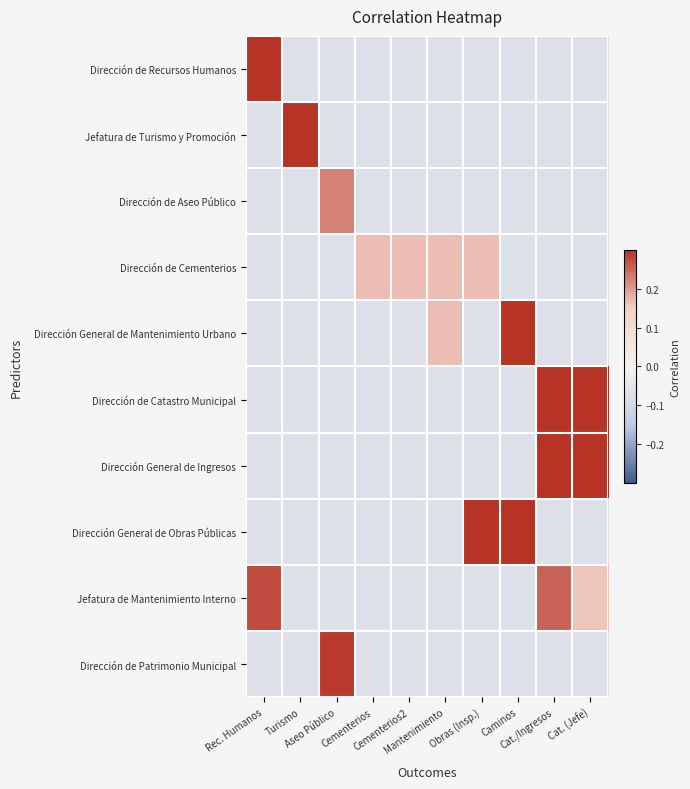

Between Obras (Insp.) and Cementerios2, which is larger?

Obras (Insp.)